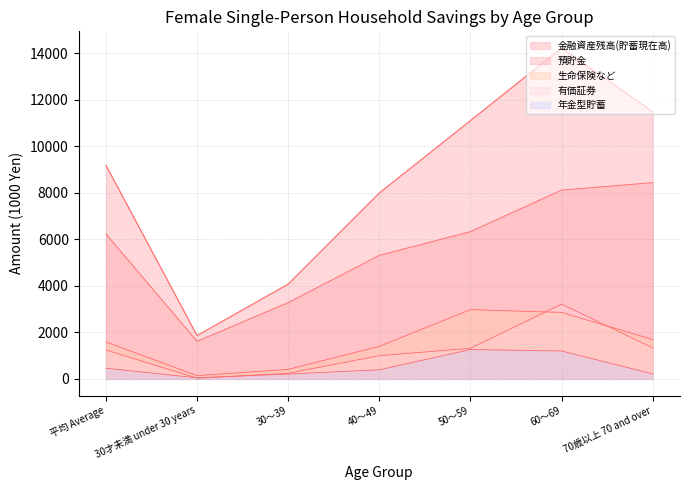

What is the lowest value of the 金融資産残高(貯蓄現在高) series?

1867